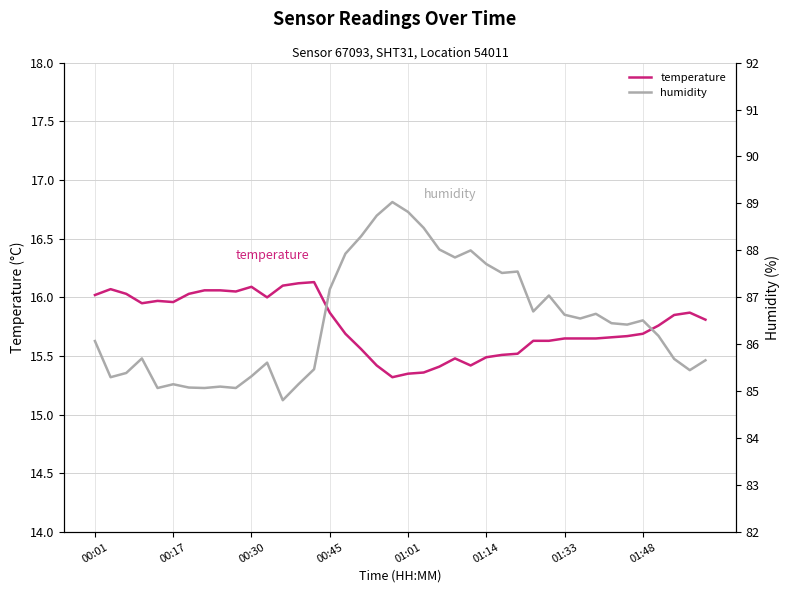

How many values in the humidity series exceed 86?

23